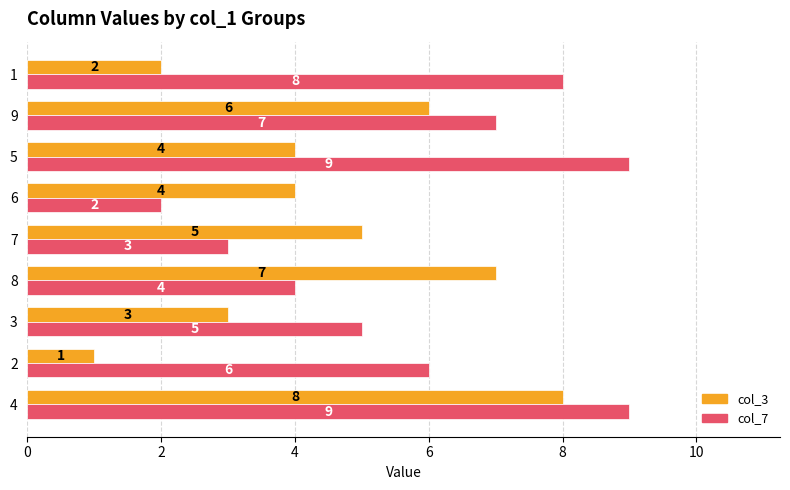

Where is col_7 nearest to the value 5?

3